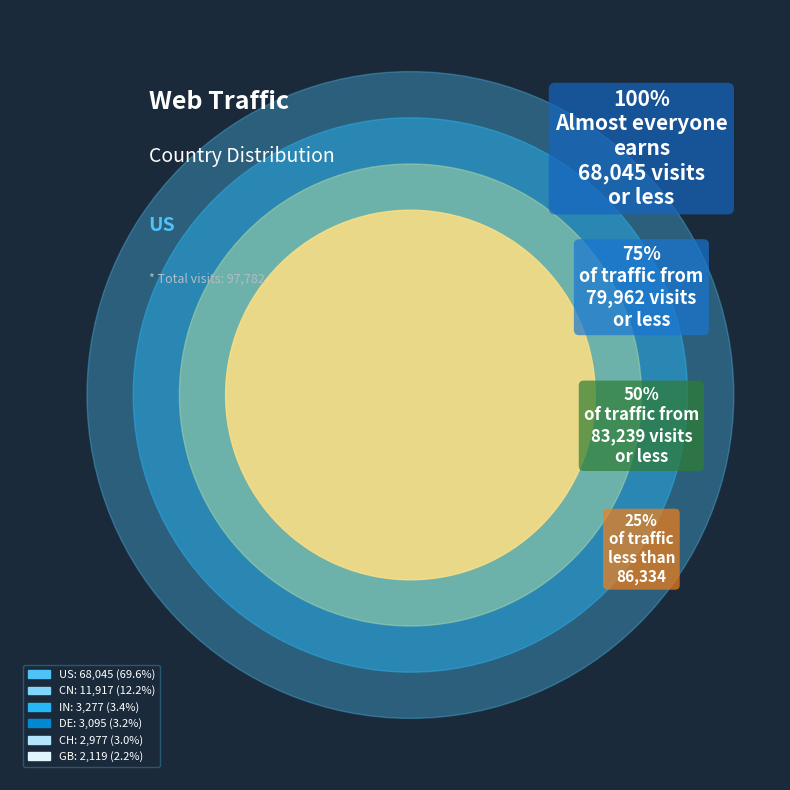

What is the majority slice?

US